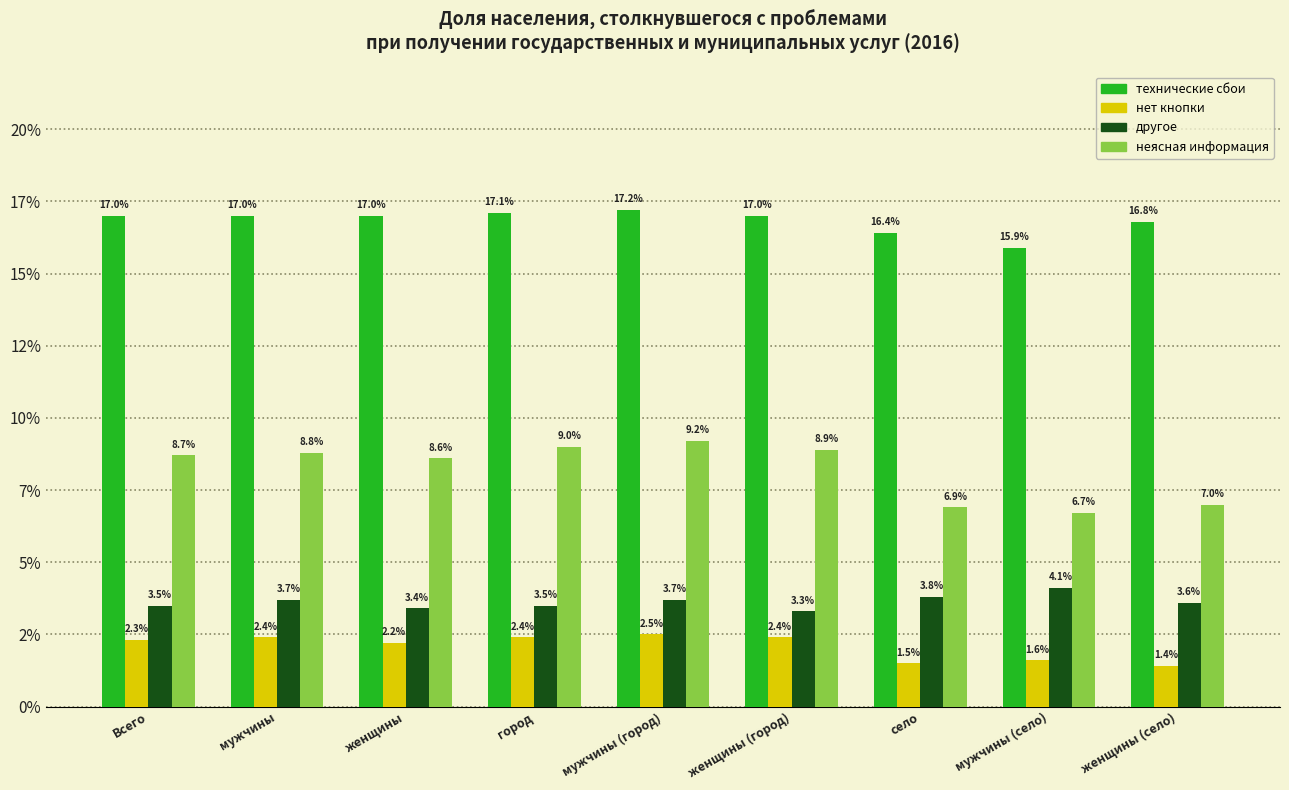

What is the maximum value for неясная информация?

9.2